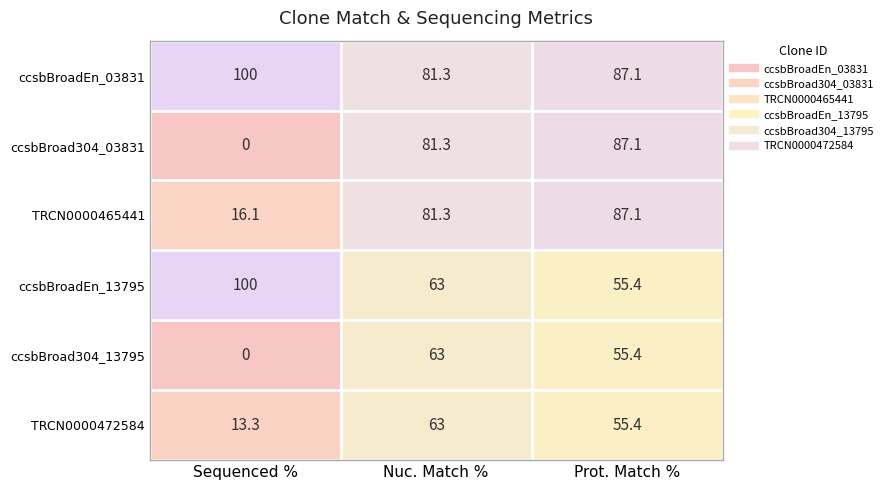

Which category has the lowest value across all series?

Sequenced %